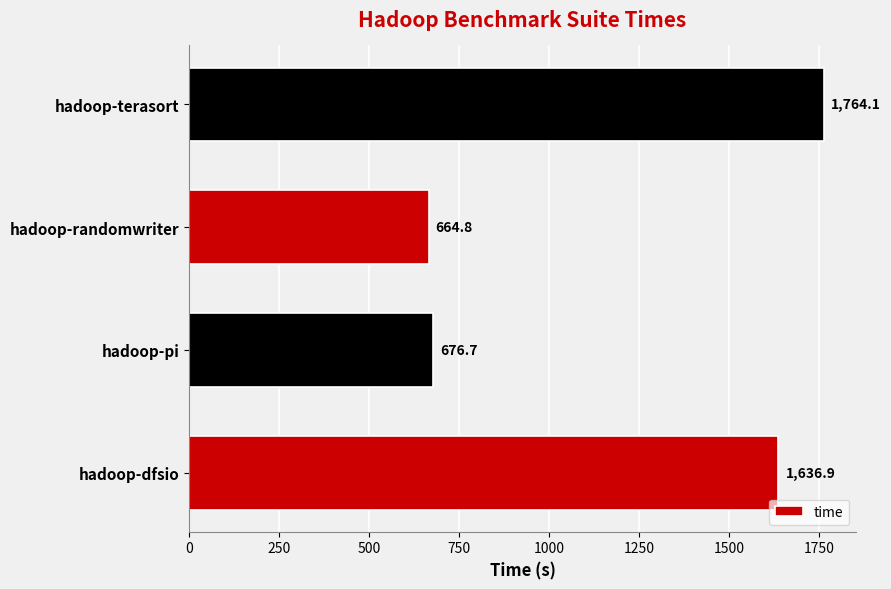

Where is the data nearest to the value 1214?

hadoop-dfsio